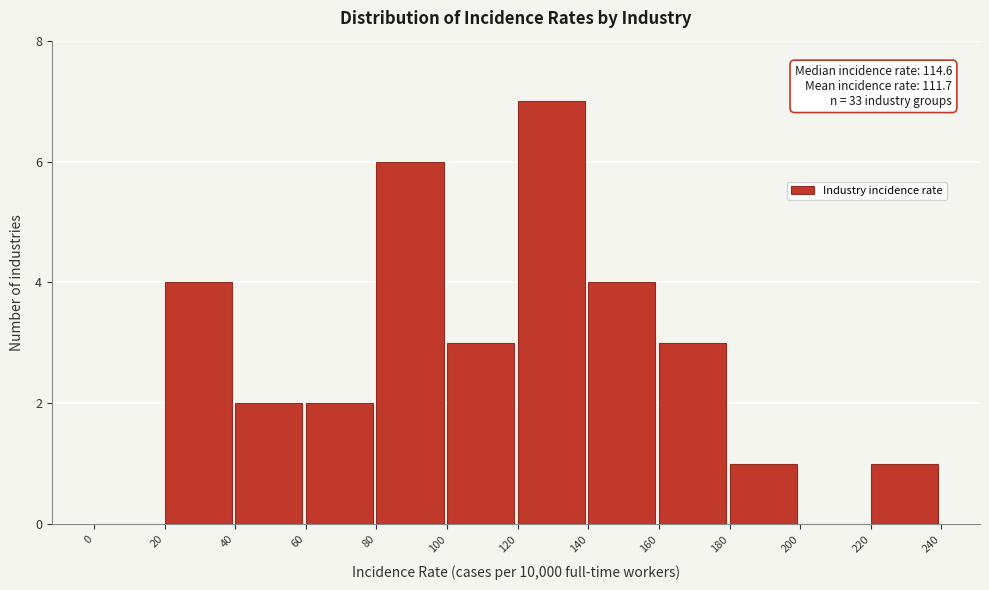

Over which range of the x-axis is the bar tallest?

120 to 140